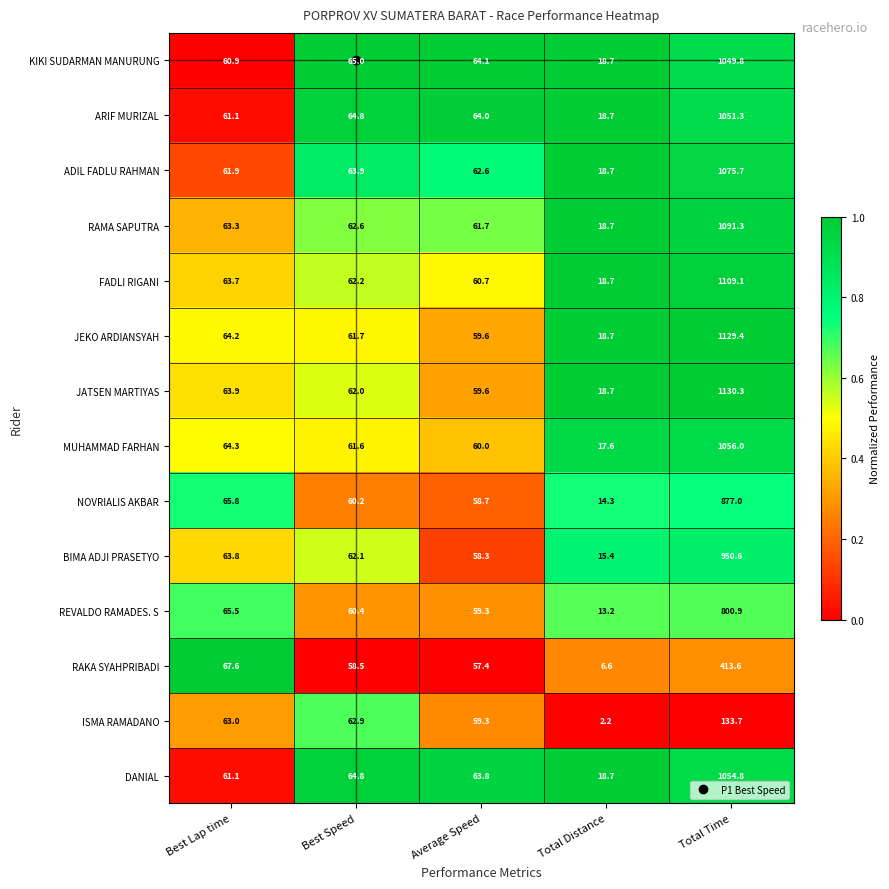

What is the lowest value of the REVALDO RAMADES. S series?

13.2